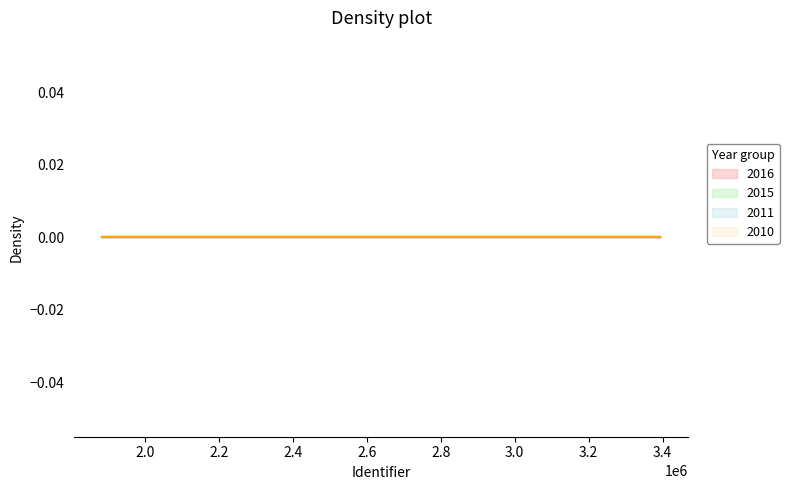

Count the 2016 values in the range 3394257 to 3394262.

2